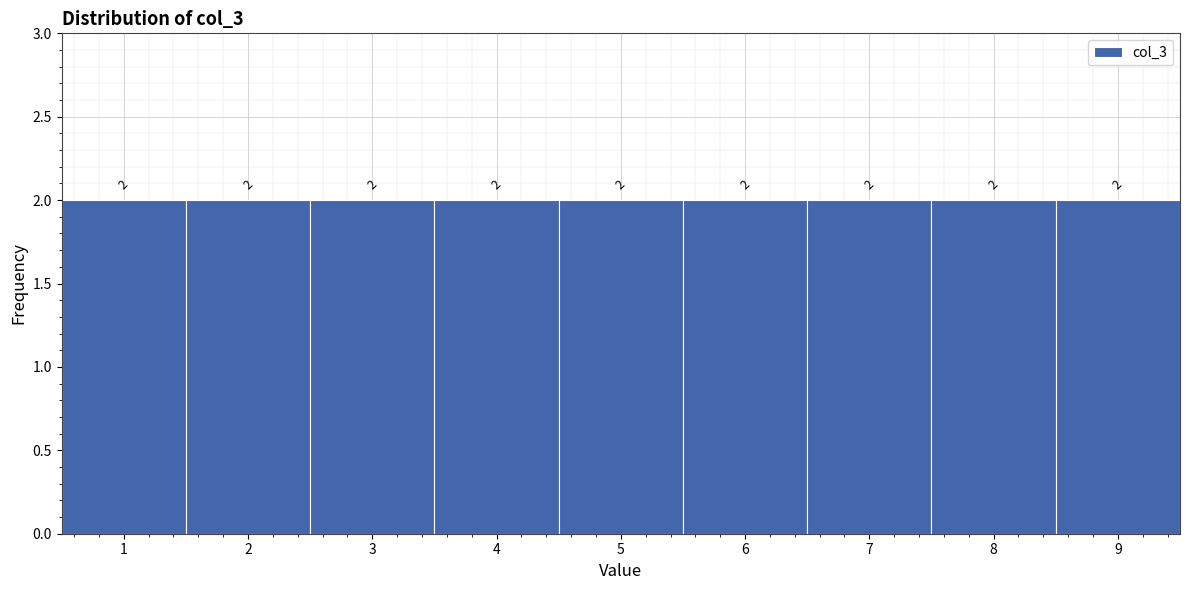

Reading left to right, list every bar in this chart as the range it spans on the x-axis followed by its height.

0.5 to 1.5: 2
1.5 to 2.5: 2
2.5 to 3.5: 2
3.5 to 4.5: 2
4.5 to 5.5: 2
5.5 to 6.5: 2
6.5 to 7.5: 2
7.5 to 8.5: 2
8.5 to 9.5: 2